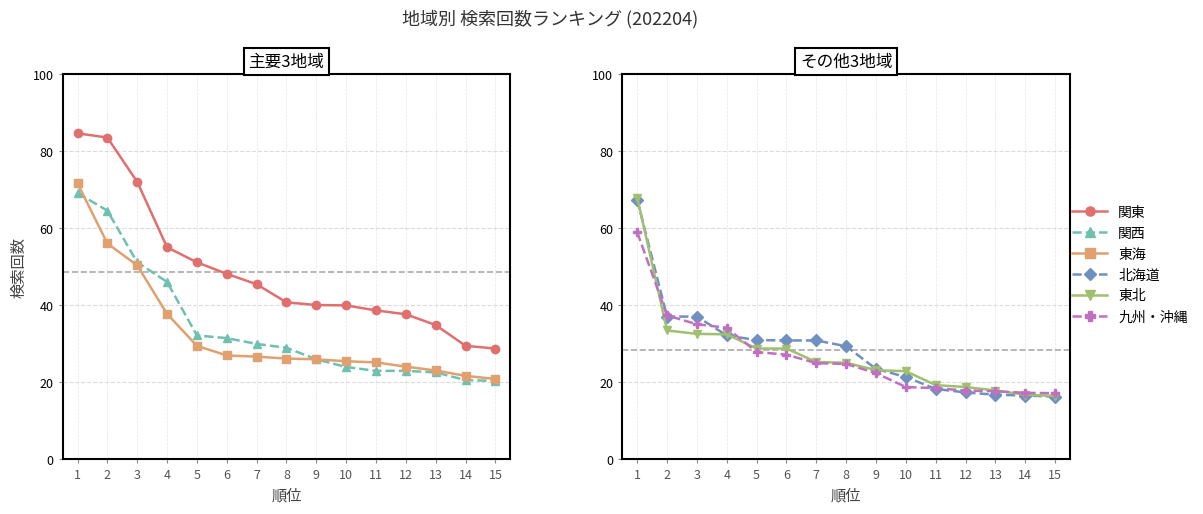

Reading right to left, list all the values displayed in this chart.

関東: 28.8	29.5	34.9	37.7	38.7	40.0	40.1	40.8	45.5	48.2	51.2	55.1	72.1	83.6	84.7
関西: 20.4	20.6	22.6	23.0	23.0	24.0	26.0	29.0	30.0	31.5	32.2	46.1	51.2	64.6	69.2
東海: 20.9	21.7	23.1	24.1	25.2	25.5	26.0	26.2	26.7	27.0	29.5	37.8	50.4	56.1	71.7
北海道: 16.3	16.6	16.8	17.4	18.3	21.4	23.5	29.4	30.9	30.9	31.0	32.2	37.1	37.1	67.4
東北: 16.5	16.8	17.9	18.8	19.3	22.9	23.2	25.1	25.3	28.8	28.8	32.5	32.6	33.5	68.0
九州・沖縄: 17.2	17.3	17.7	17.9	18.5	18.8	22.4	24.8	25.0	27.2	27.9	34.2	35.1	37.4	59.0